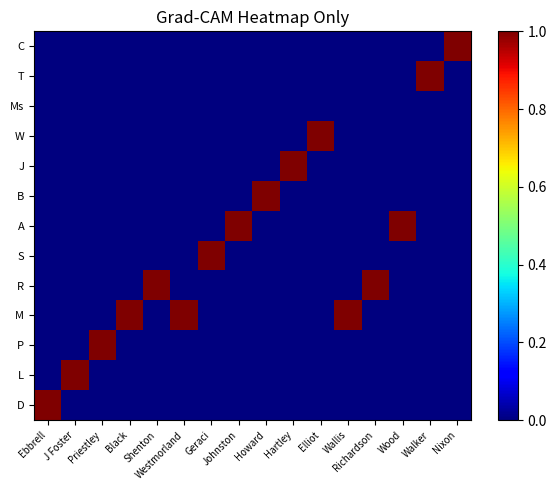

At which category does the chart reach its peak across all series?

Ebbrell